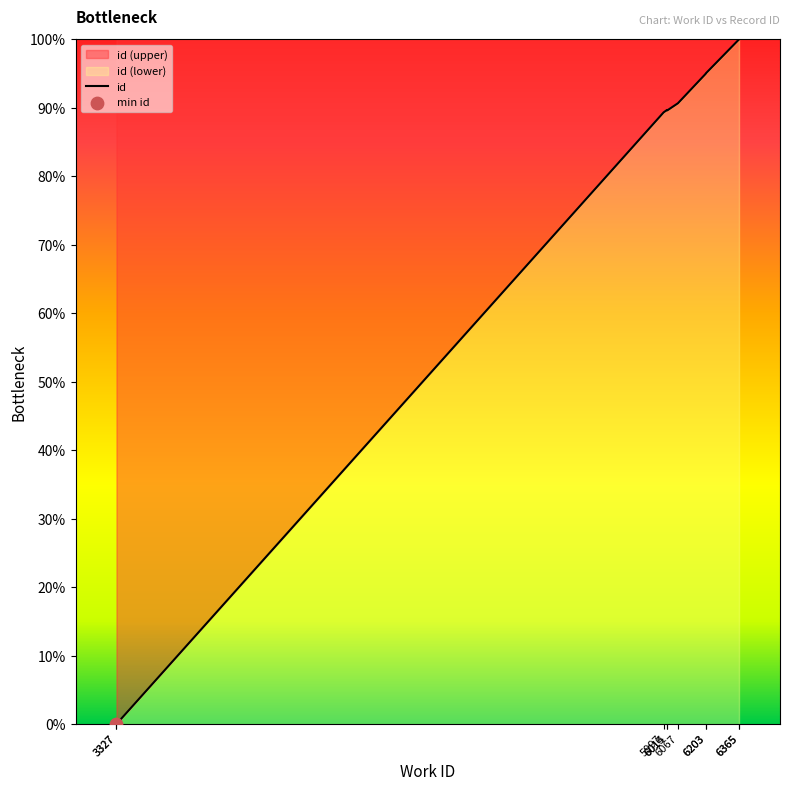

Between 3327 and 6365, which is larger?

6365